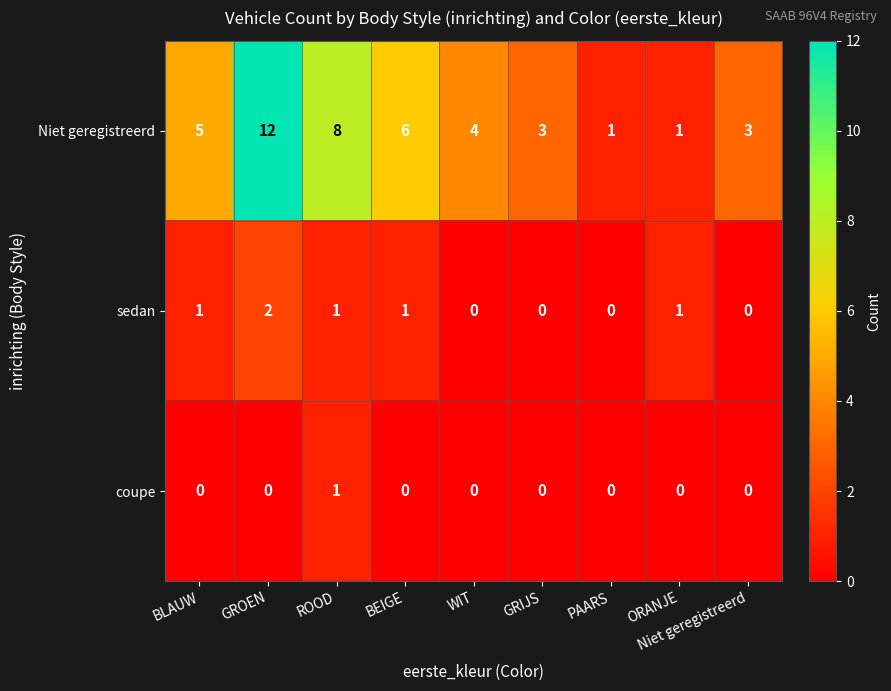

How many series are shown in this chart?

3